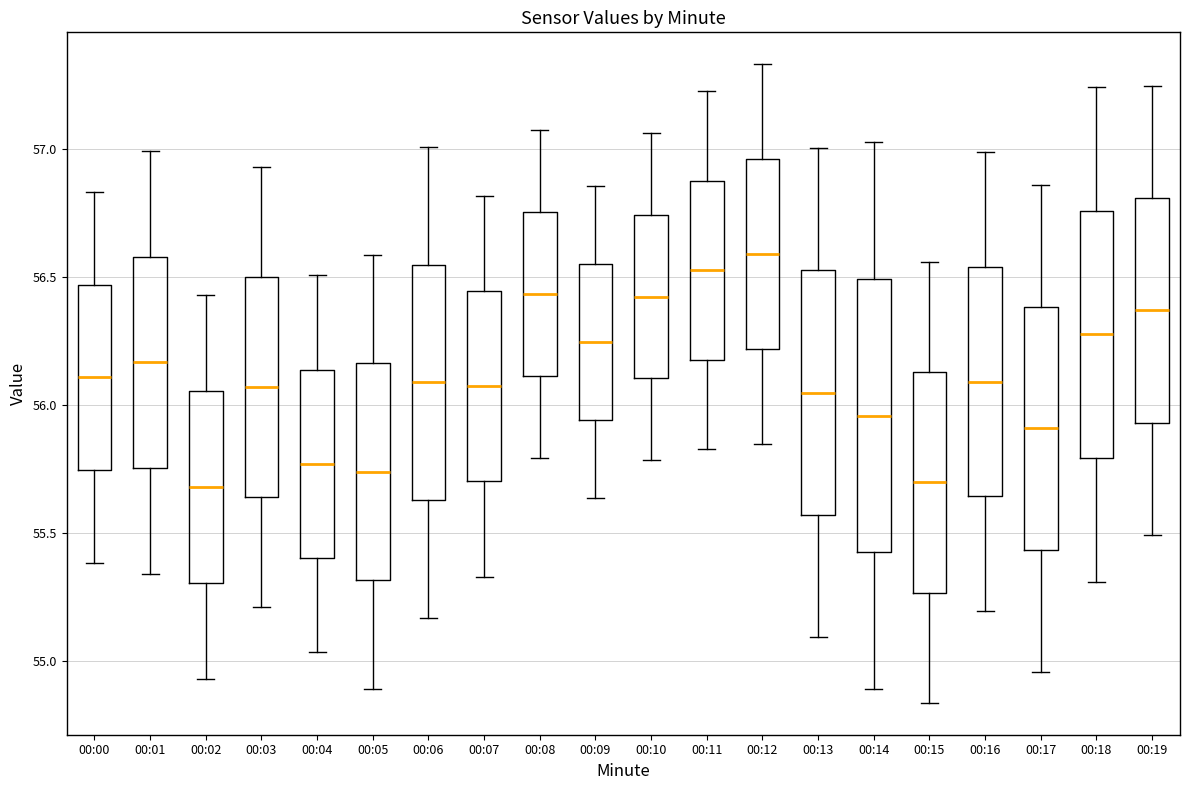

Comparing the boxes themselves (not the whiskers), which one is the tallest?

00:14